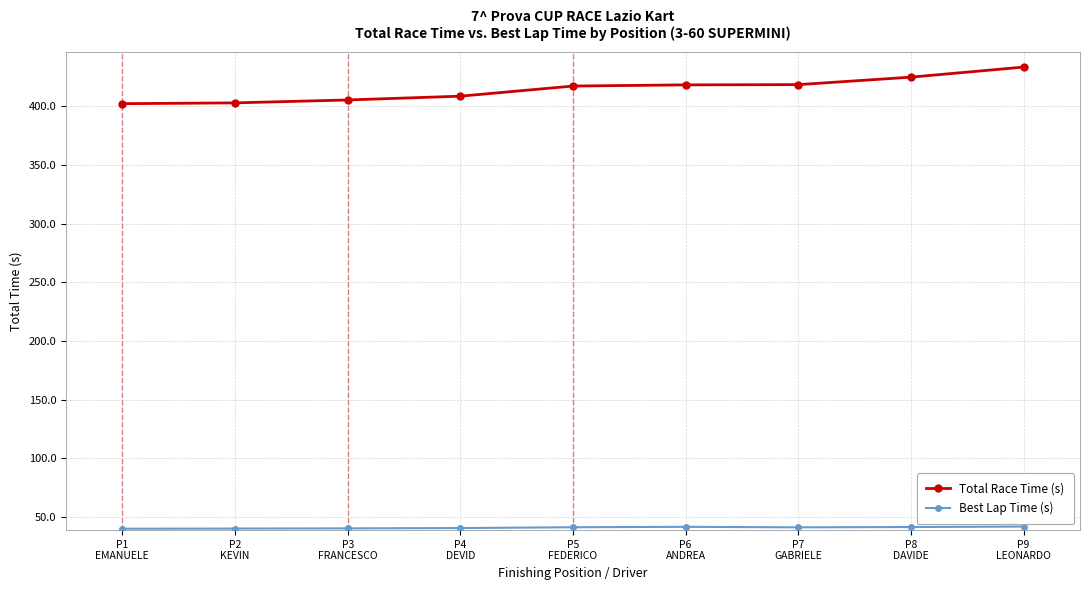

At how many categories does at least one series exceed 352?

9